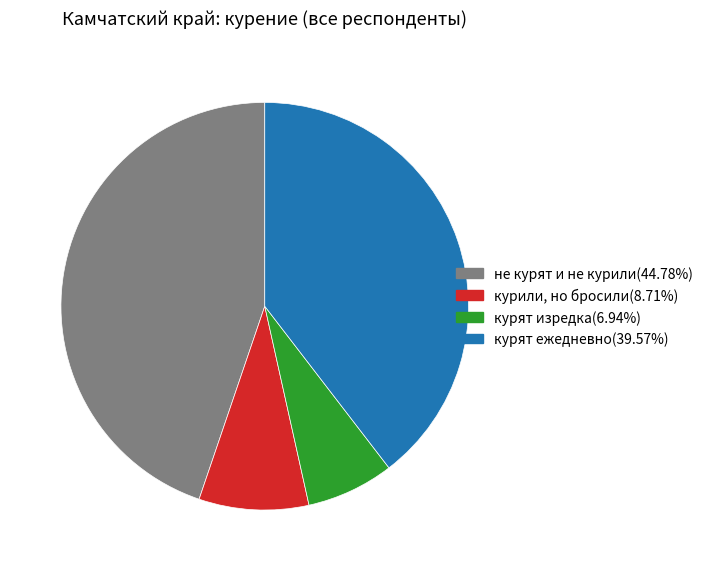

Between курили, но бросили and не курят и не курили, which is larger?

не курят и не курили